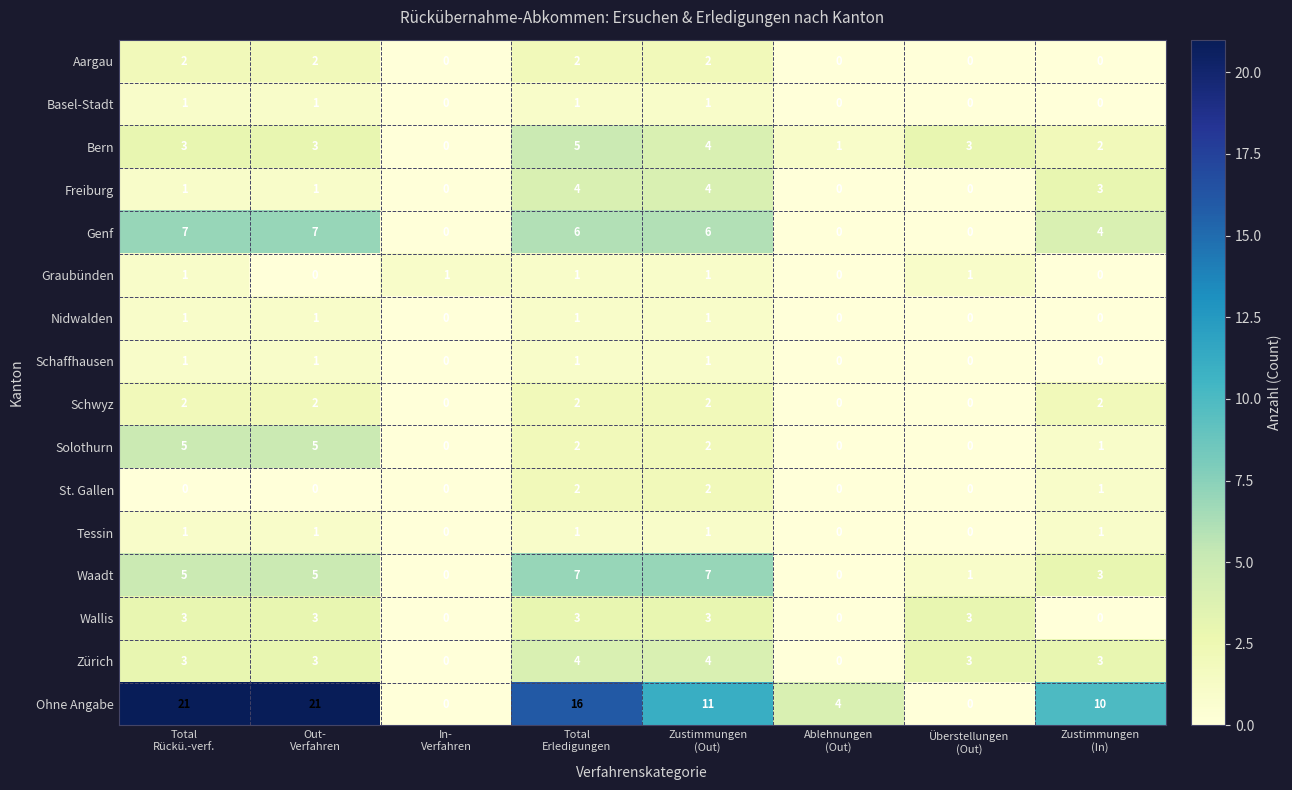

Count the number of data series in this chart.

16